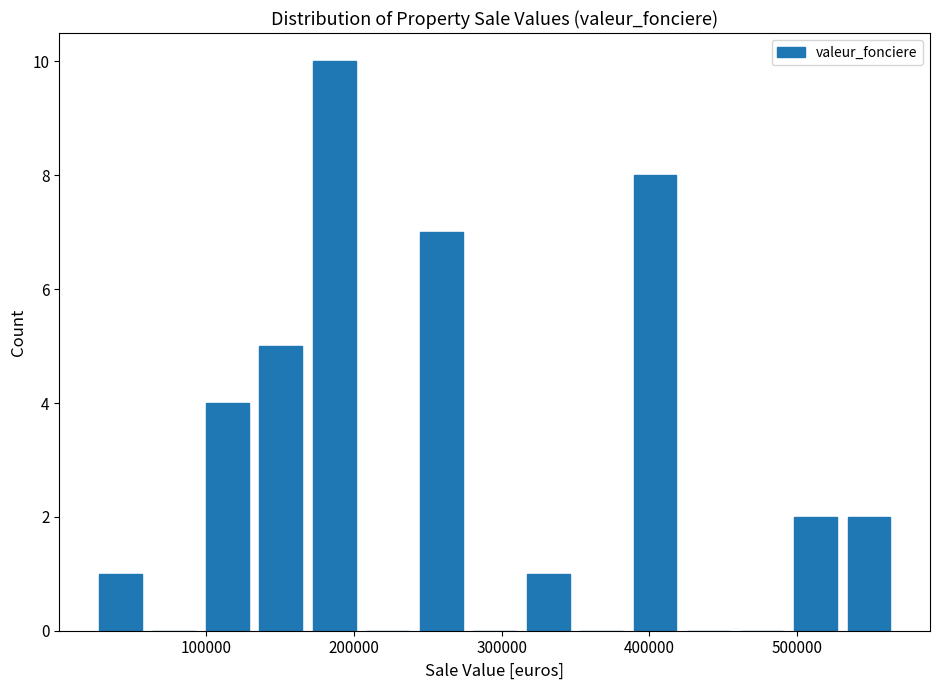

Read against the x-axis, roughly where is the centre of the tallest bar?

190000